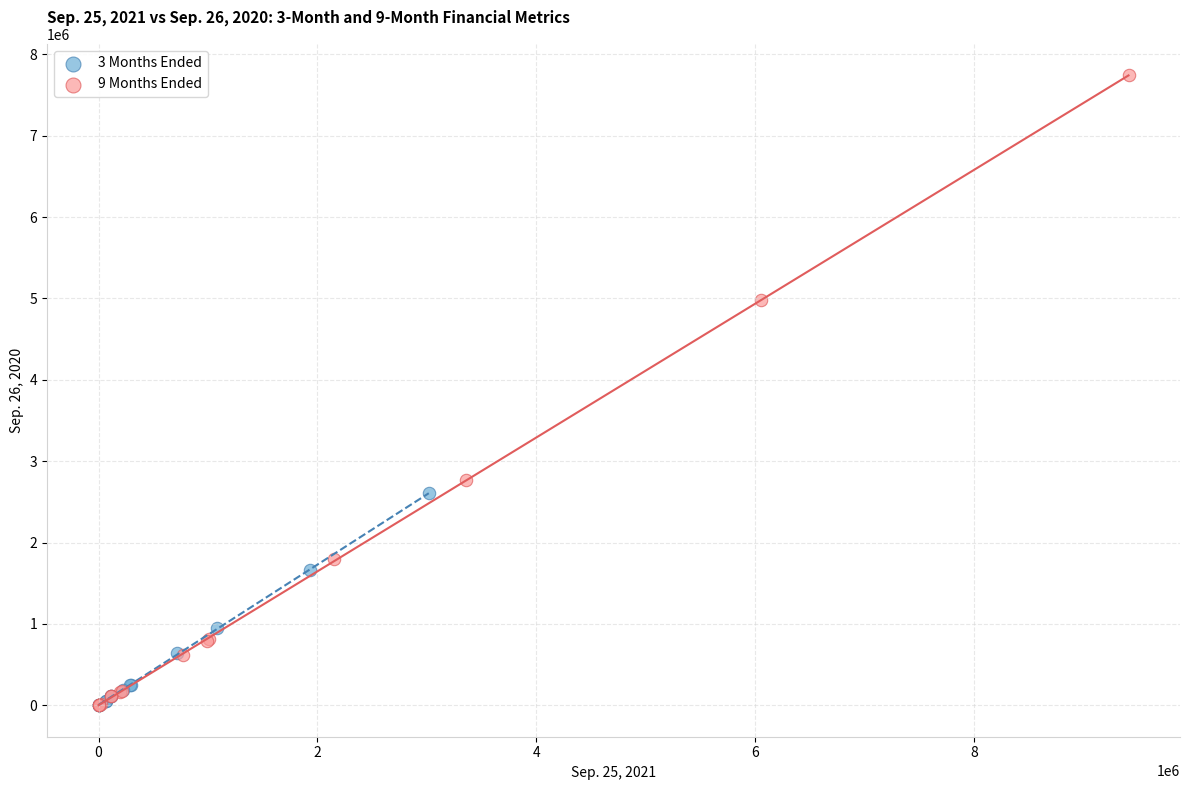

Which series has the widest spread of Y values?

9 Months Ended